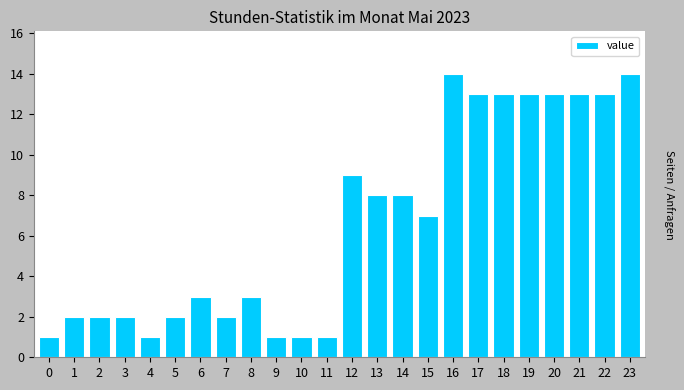

Reading left to right, extract all data points from this chart.

0=1	1=2	2=2	3=2	4=1	5=2	6=3	7=2	8=3	9=1	10=1	11=1	12=9	13=8	14=8	15=7	16=14	17=13	18=13	19=13	20=13	21=13	22=13	23=14